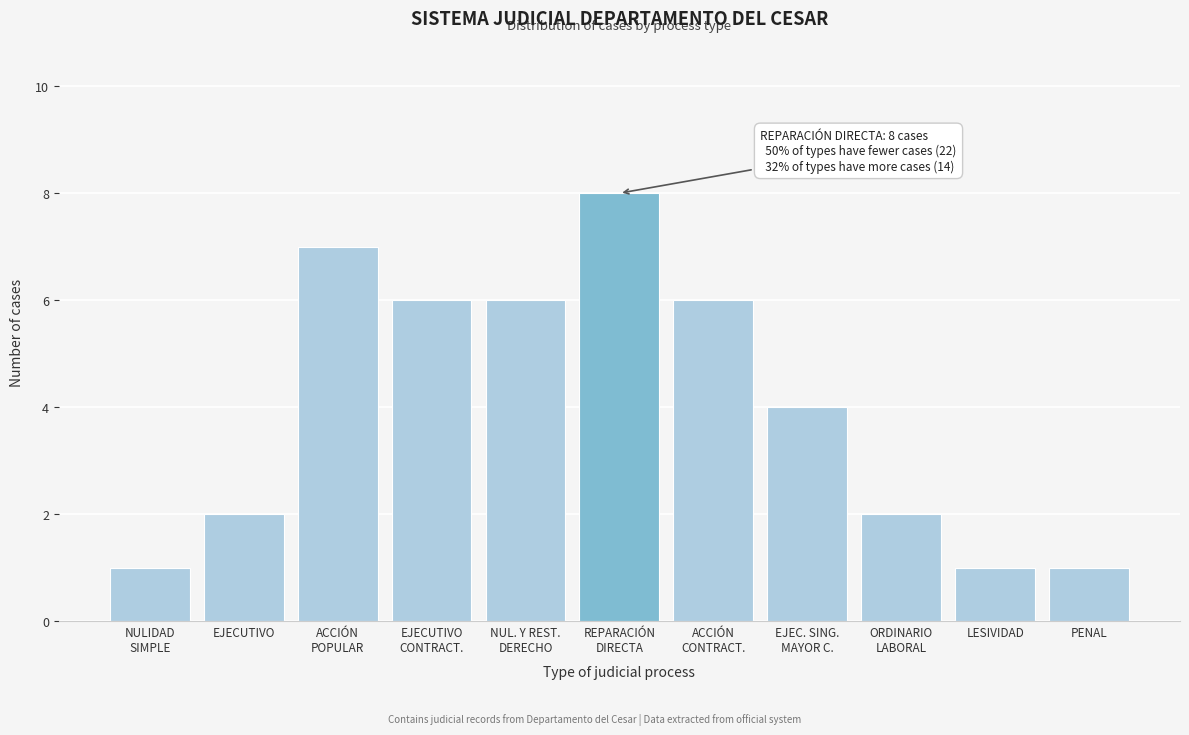

Reading left to right, extract all data points from this chart.

1	2	7	6	6	8	6	4	2	1	1